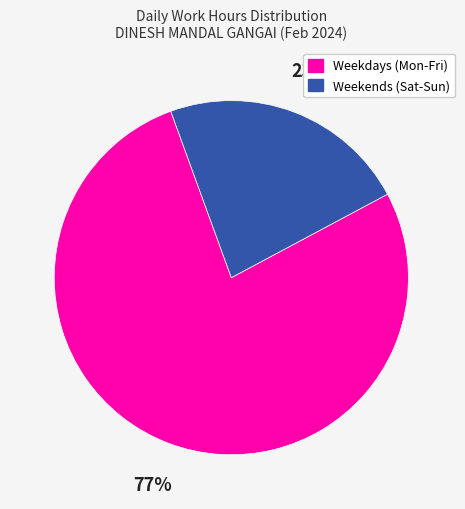

Between Weekends (Sat-Sun) and Weekdays (Mon-Fri), which is larger?

Weekdays (Mon-Fri)